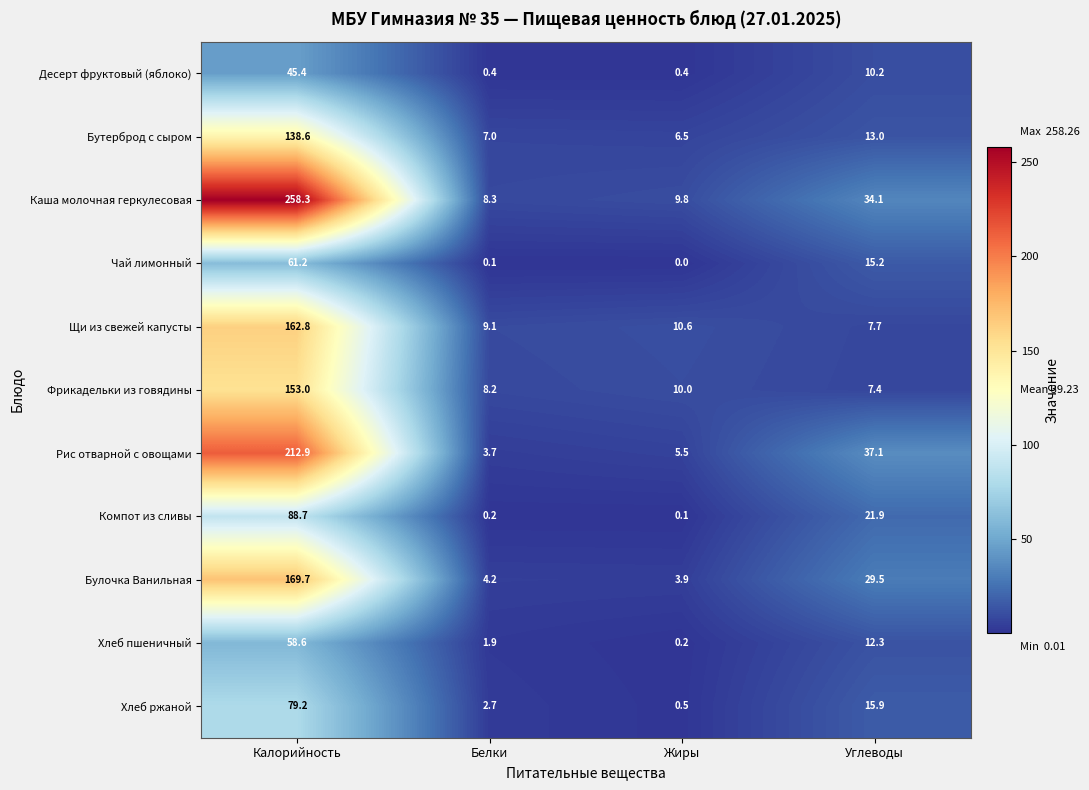

What is the difference between the maximum and minimum values in the Хлеб ржаной series?

78.7